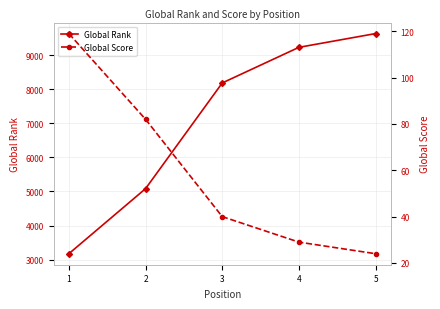

True or false: Global Score and Global Rank intersect in this chart.

False